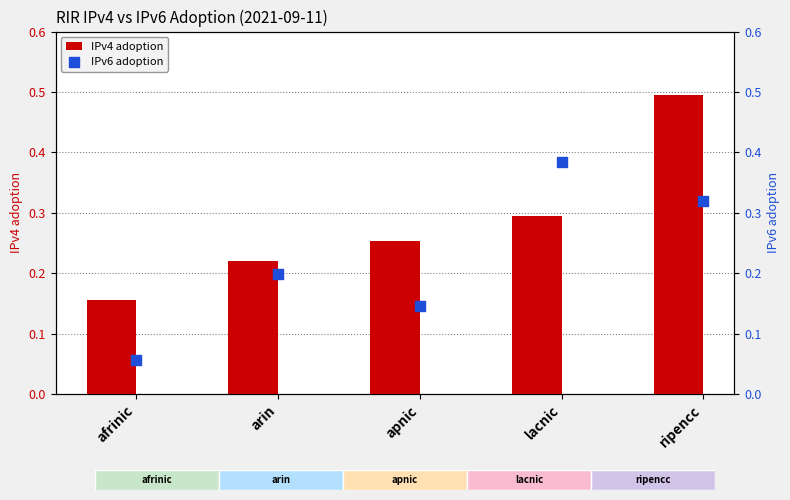

Which series has the widest spread of Y values?

IPv4 adoption